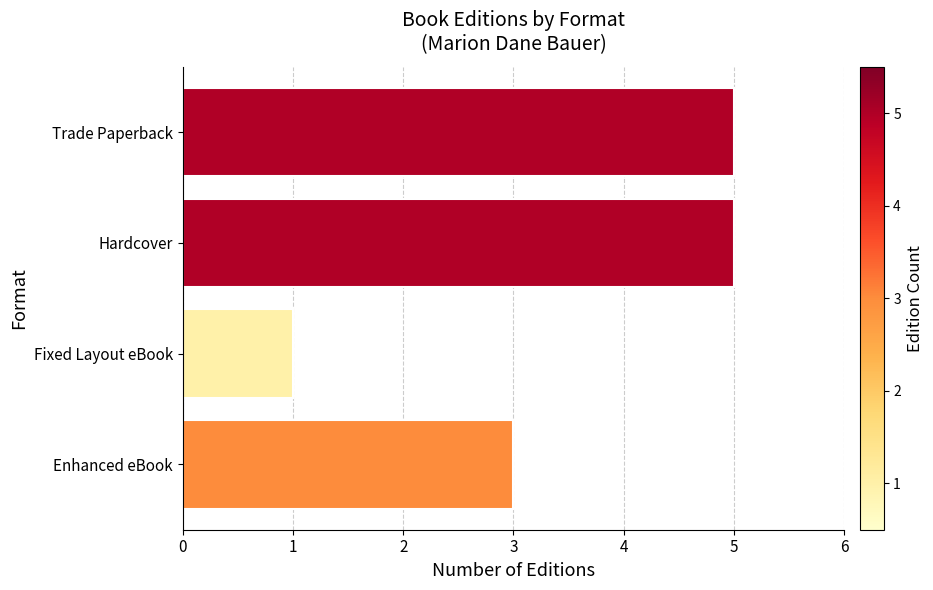

The chart shows a value of 0 at Fixed Layout eBook. True or false?

False